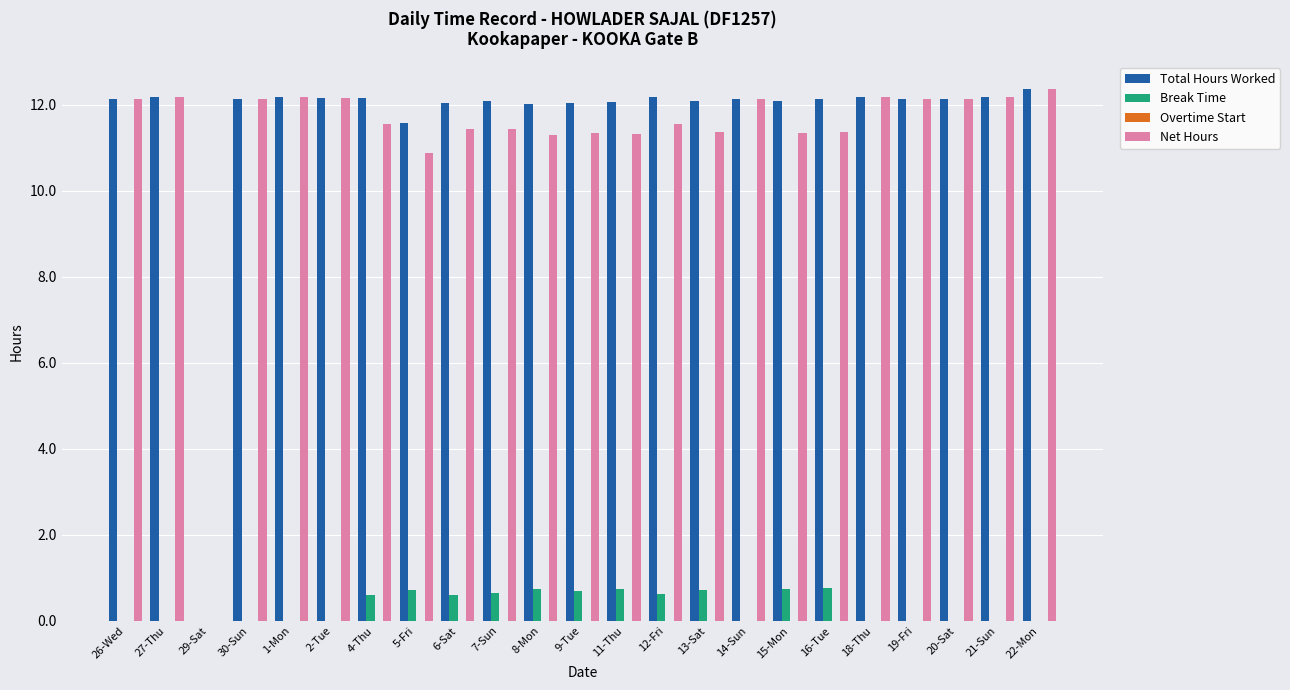

The Break Time series shows 0.7 at 7-Sun. True or false?

True